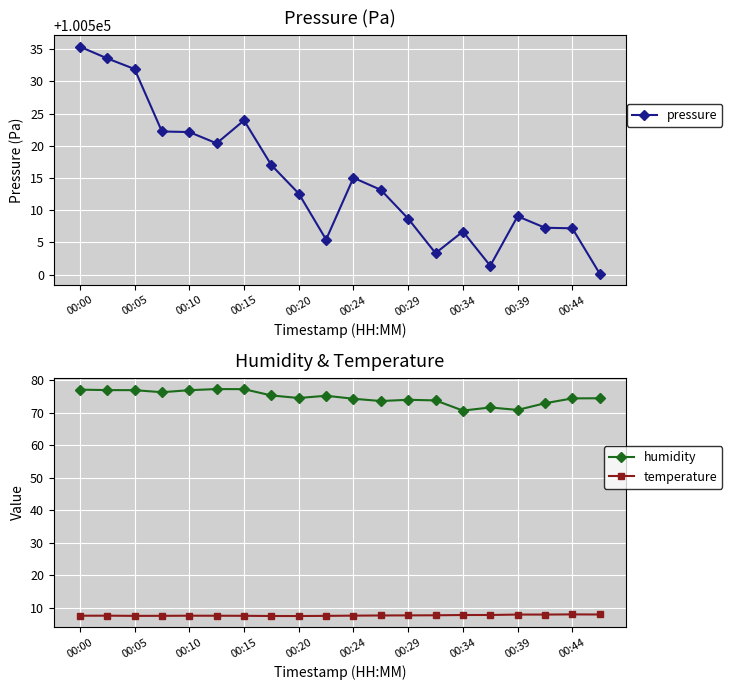

What is the sum of all pressure values?

2010296.5